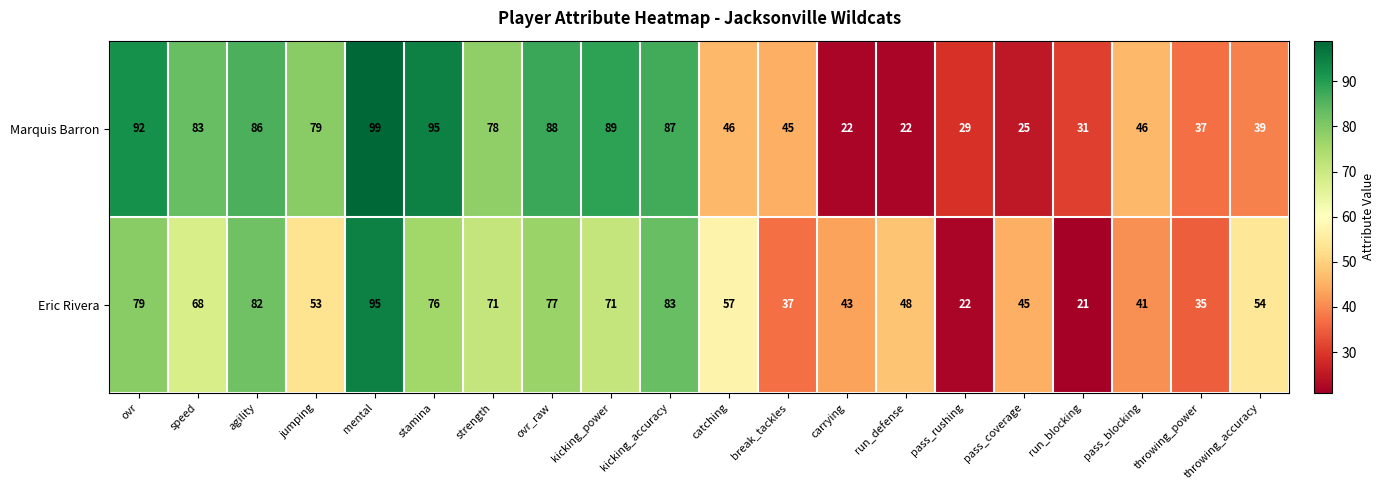

Which label corresponds to the smallest value in the chart?

run_blocking